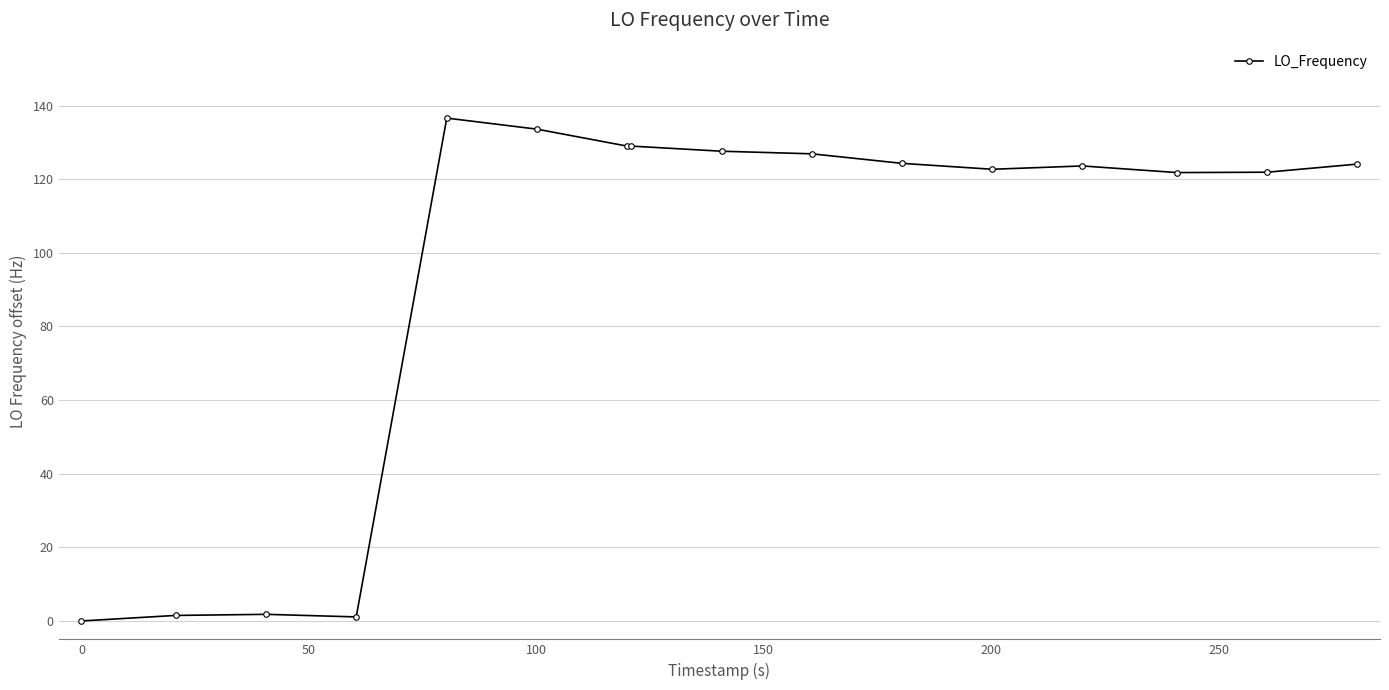

True or false: the data has more than 0 interior local peaks.

True